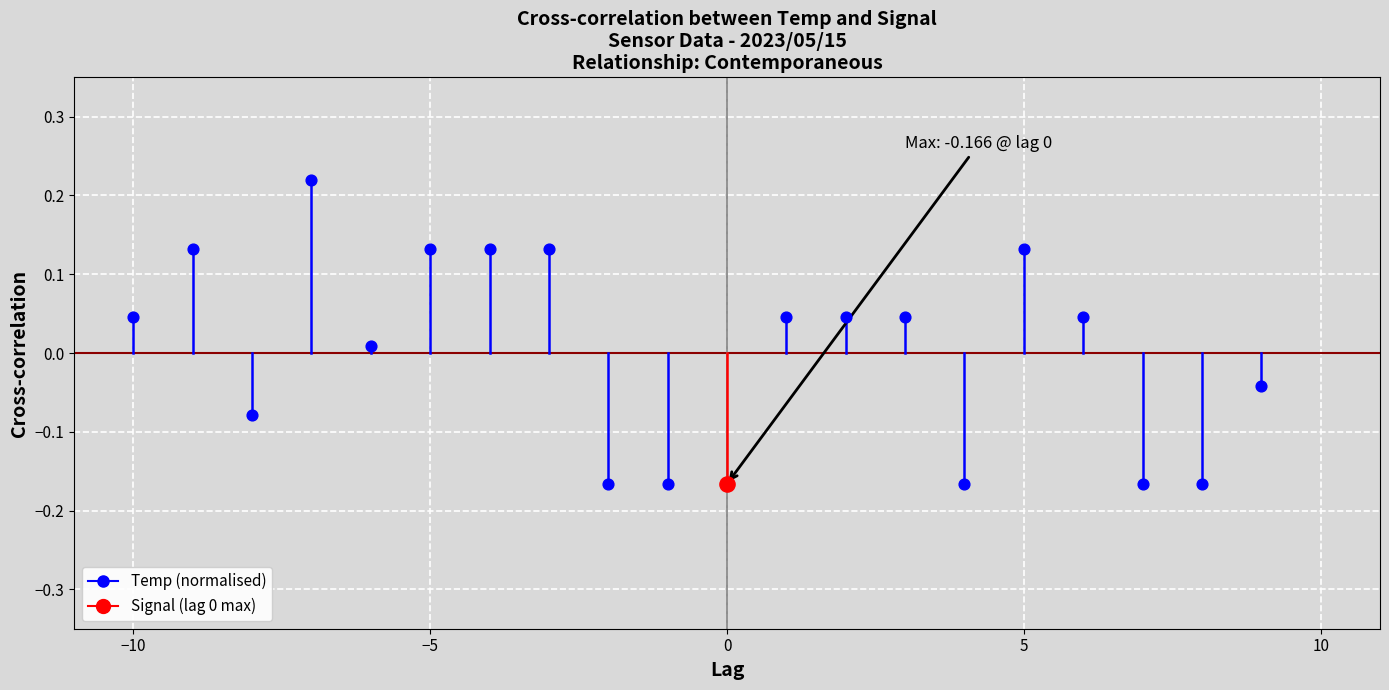

What are all the series names shown in the legend?

Temp, Signal